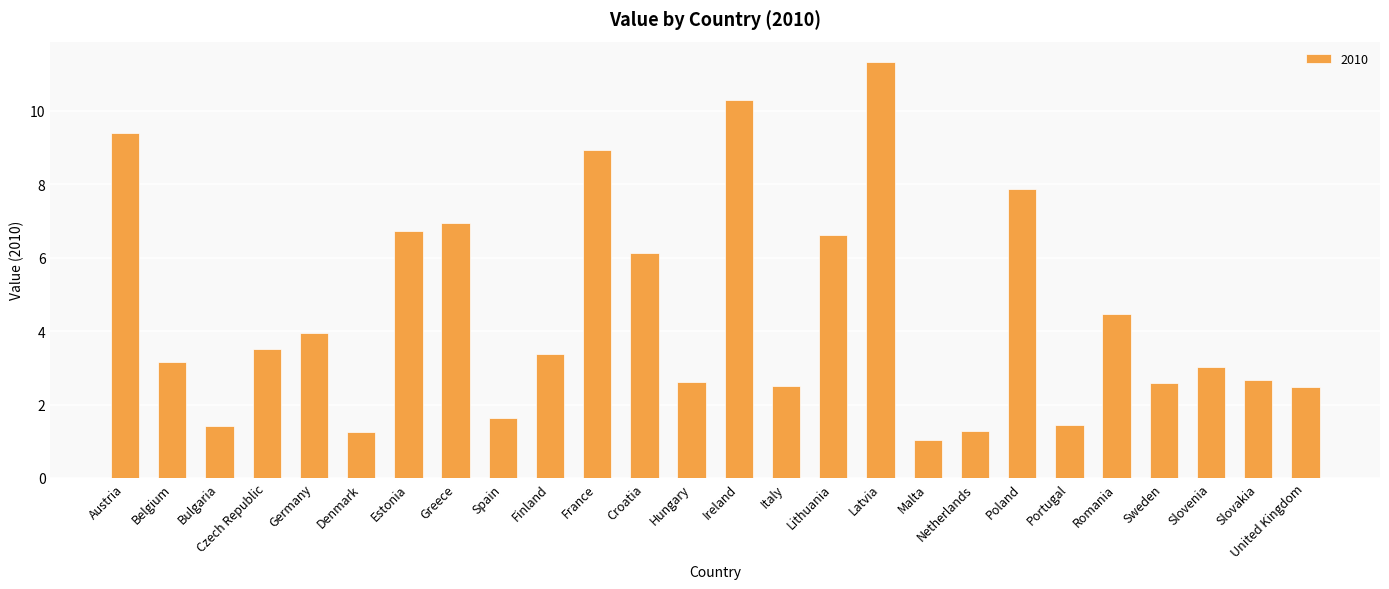

Read the value at Ireland.

10.3